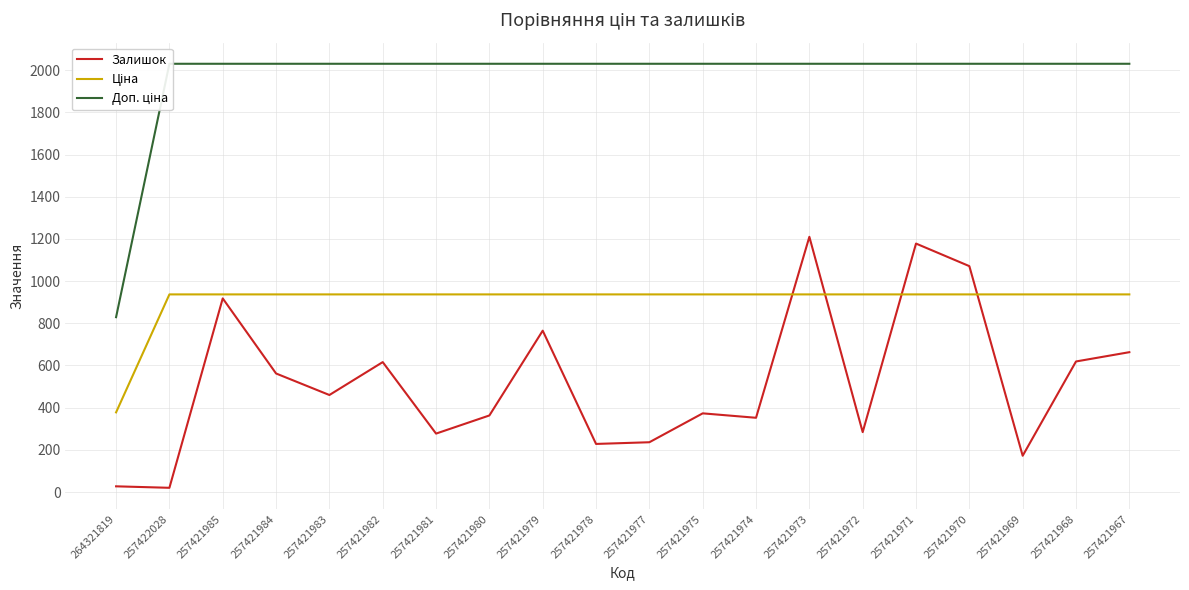

What is the minimum value for Залишок?

20.0